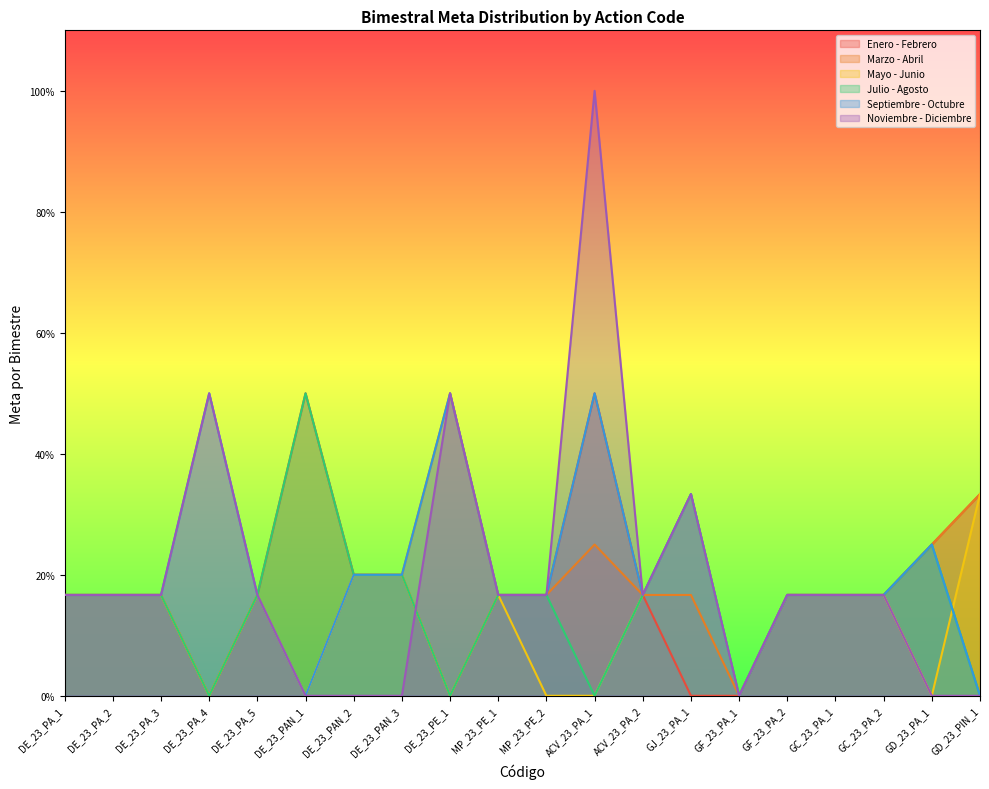

True or false: Septiembre - Octubre and Enero - Febrero intersect in this chart.

False